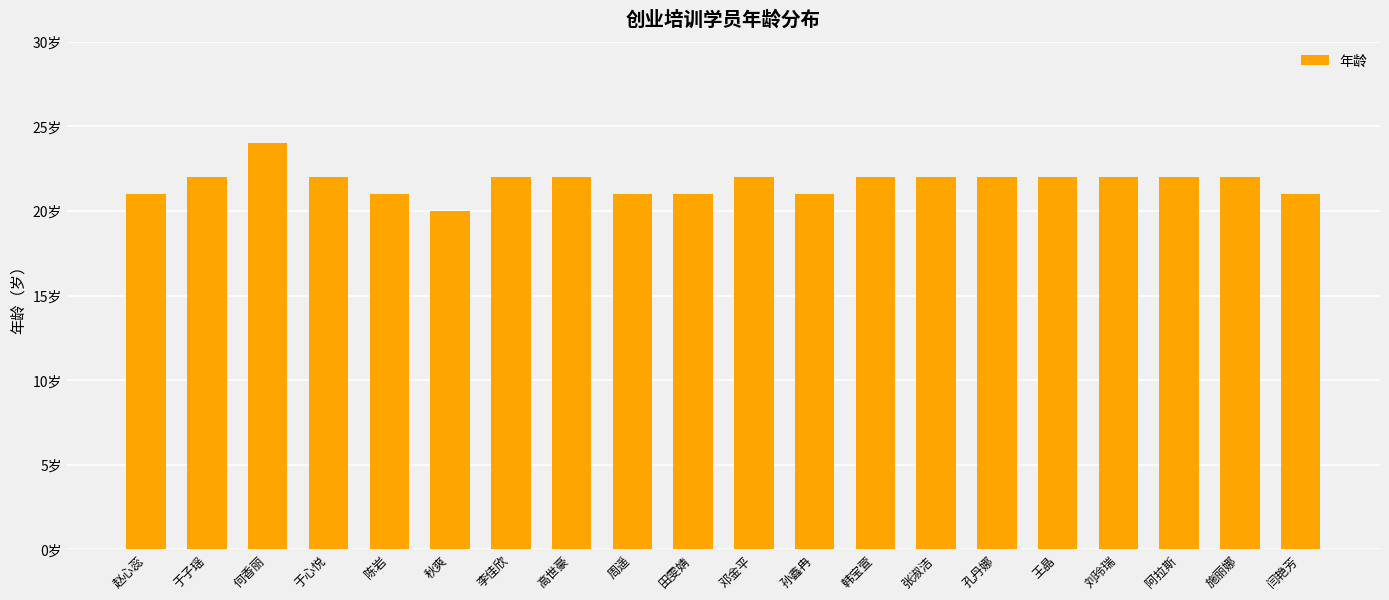

What value does the data have at 田雯婧?

21